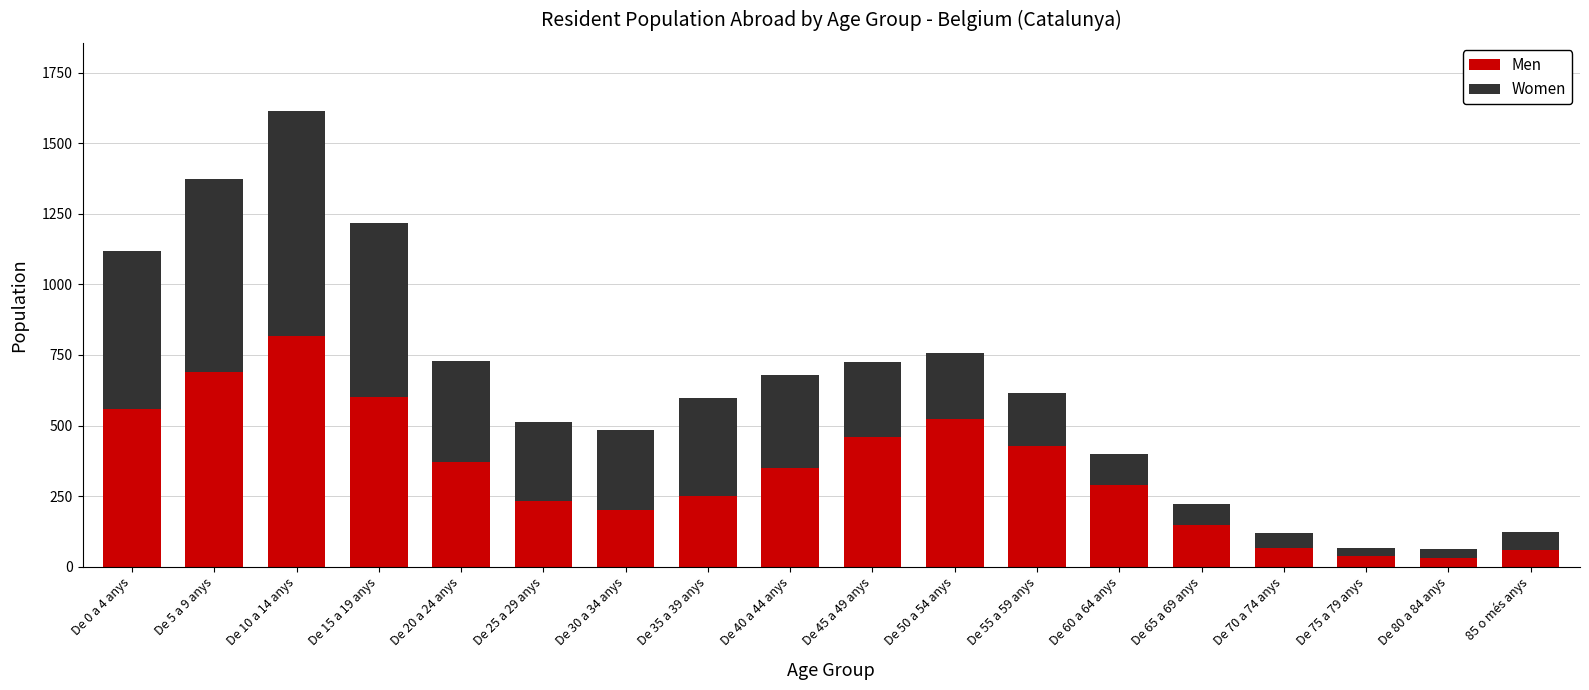

What is the sum of all Men values?

6101